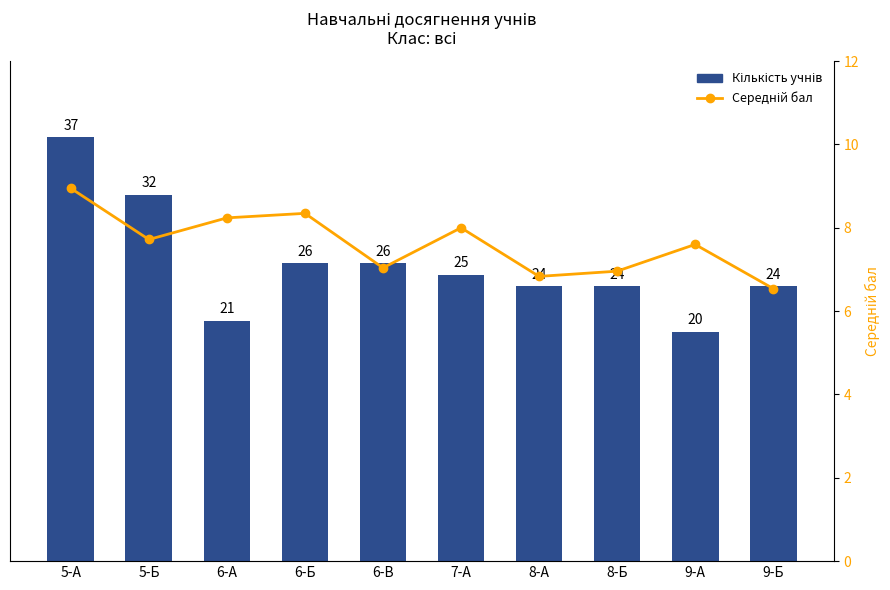

Reading left to right, transcribe all the data shown in this chart.

Кількість учнів: 5-А=37.0	5-Б=32.0	6-А=21.0	6-Б=26.0	6-В=26.0	7-А=25.0	8-А=24.0	8-Б=24.0	9-А=20.0	9-Б=24.0
Середній бал: 5-А=8.9	5-Б=7.7	6-А=8.2	6-Б=8.3	6-В=7.0	7-А=8.0	8-А=6.8	8-Б=7.0	9-А=7.6	9-Б=6.5